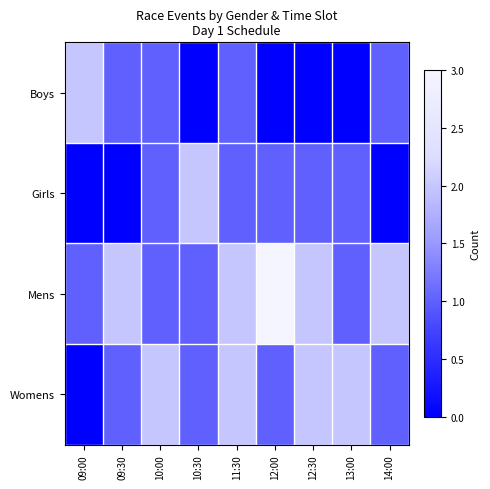

Which series has the largest range (max minus min)?

Boys